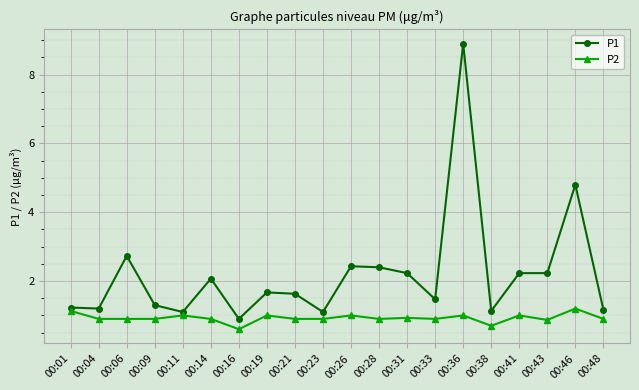

What is the difference between the P2 values at 00:01 and 00:21?

0.2